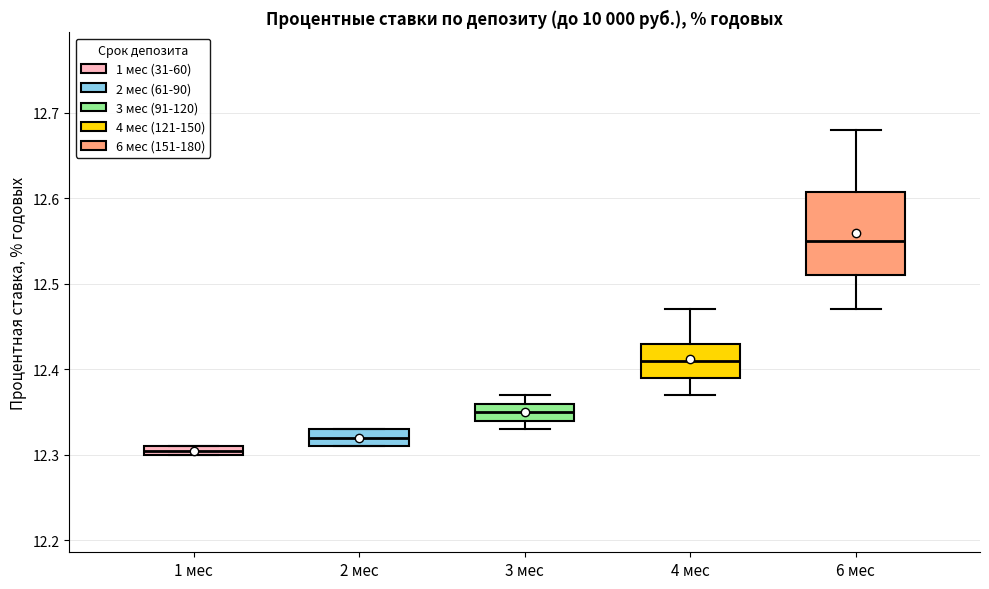

Where does the upper whisker of the box for 4 мес end on the y-axis? The values are not printed on the chart, so give them approximately, as read against the axis.

12.47